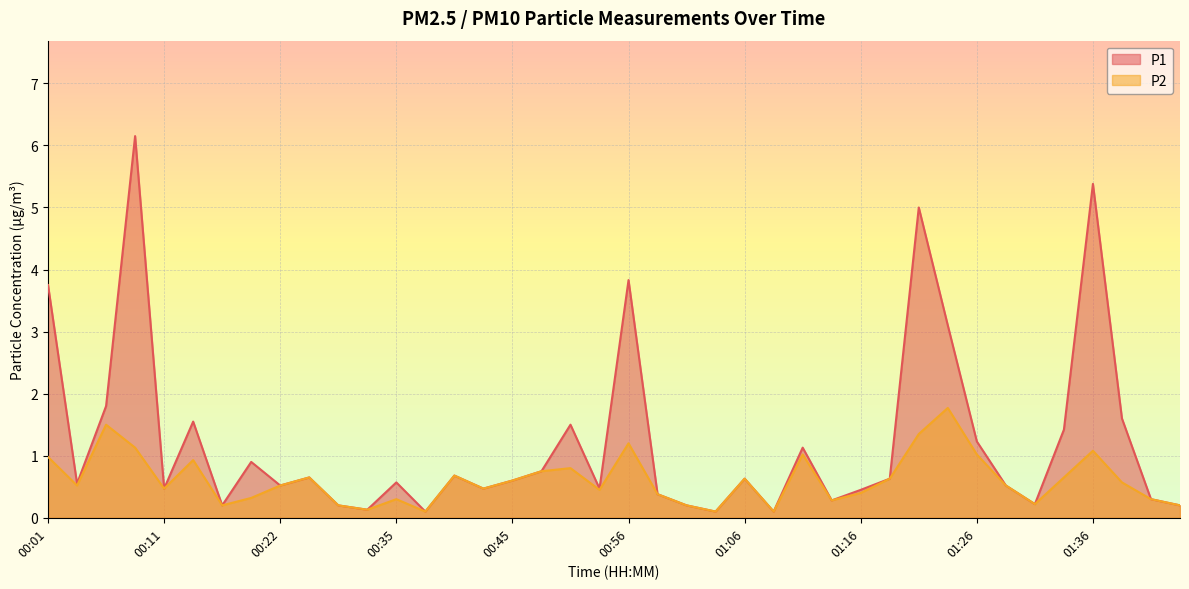

Where is the first local maximum for P1?

00:09